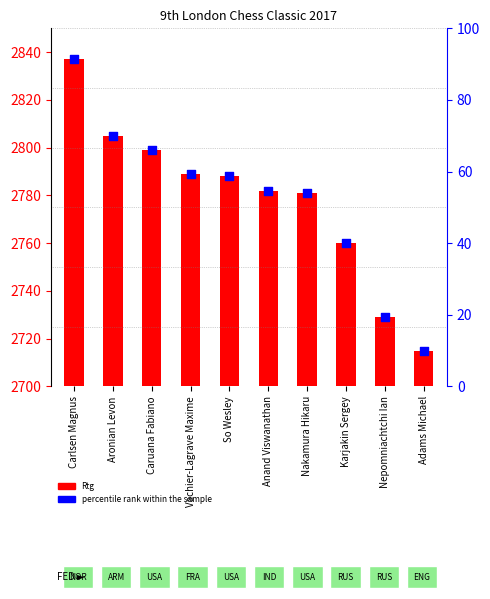

What are all the series names shown in the legend?

Rtg, percentile rank within the sample